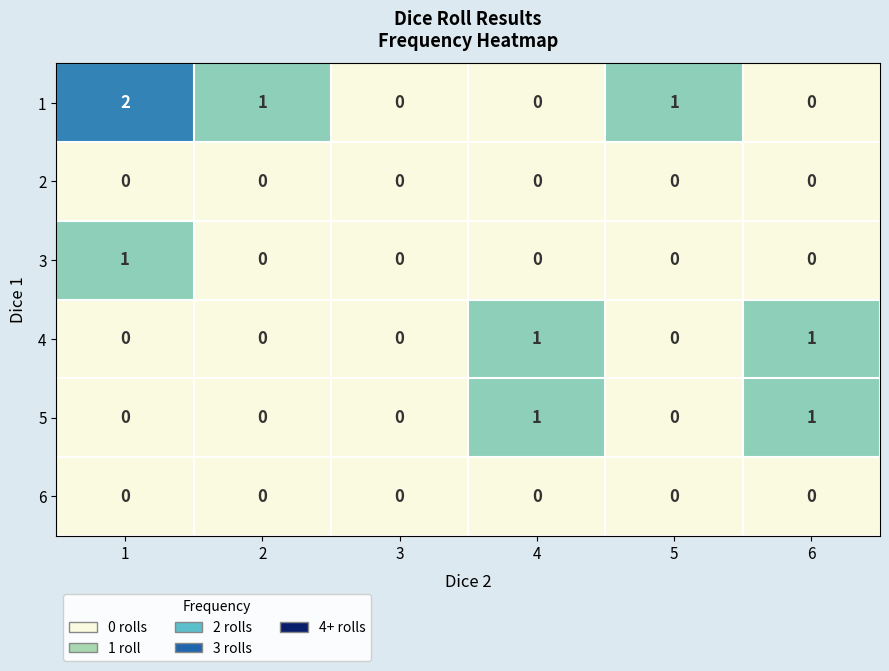

Count the 3 values in the range 0 to 1.

6